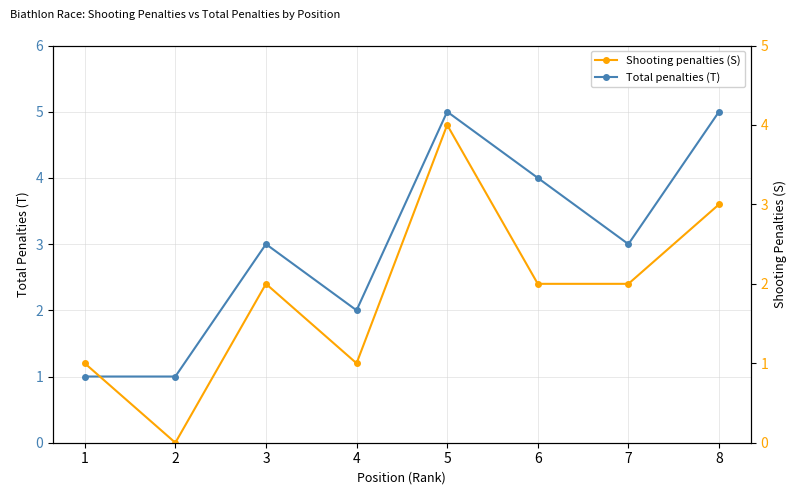

What is the total value across all series at 6?

6